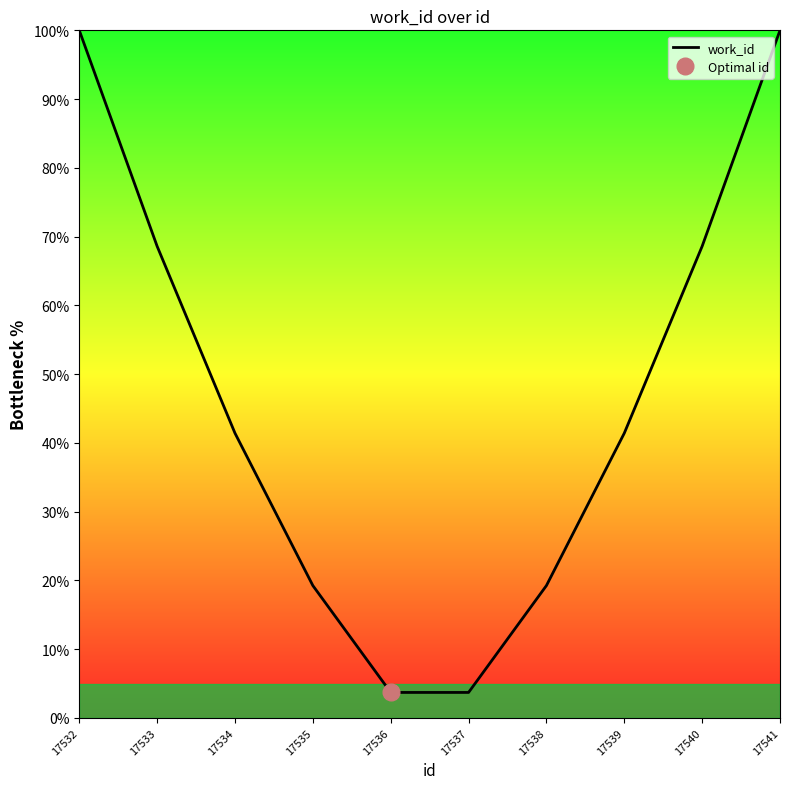

Is it true that the value at 17537 is 3.7?

True